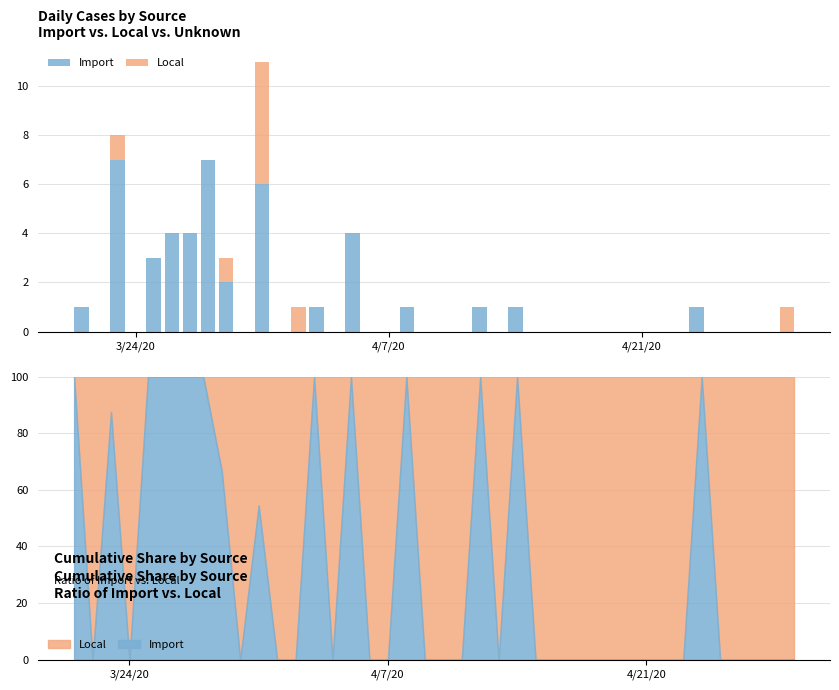

How many data points in Local are above 0?

5